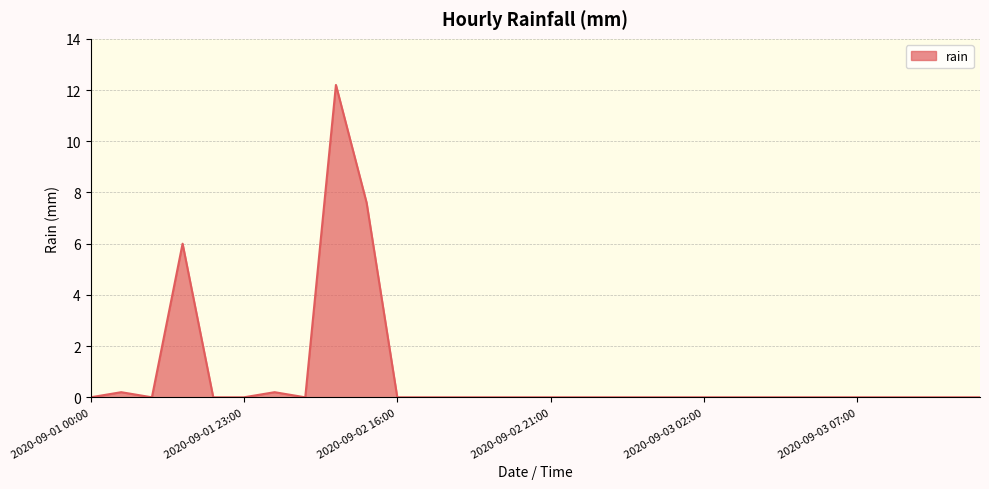

What is the greatest value displayed?

12.2